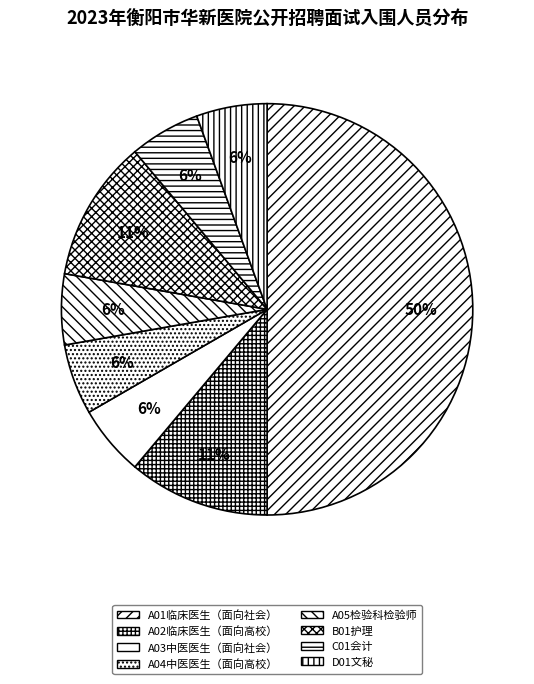

What percentage is the A04中医医生（面向高校） slice, to the nearest percent?

6%